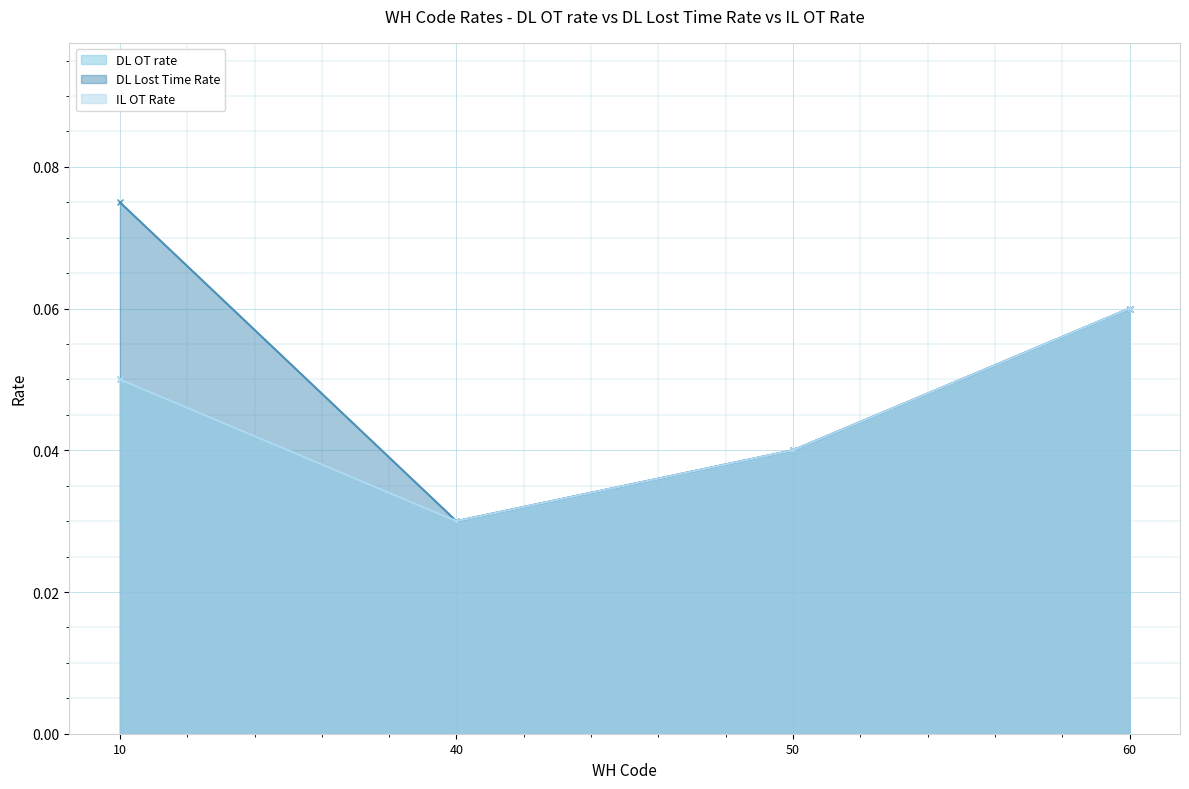

Which series changed the most between 40 and 60?

DL OT rate